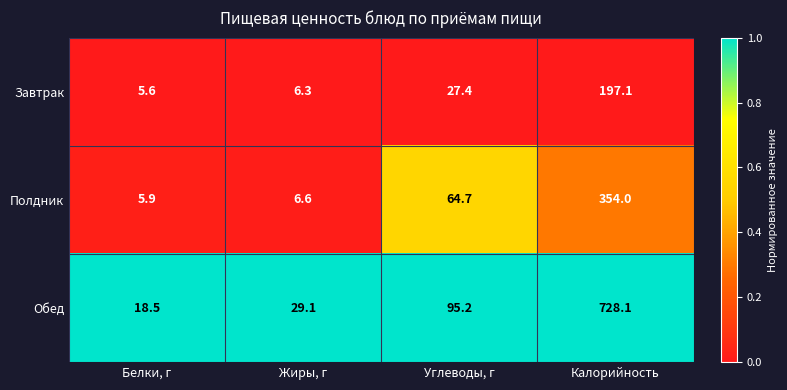

Which series changed the most between Жиры, г and Калорийность?

Обед